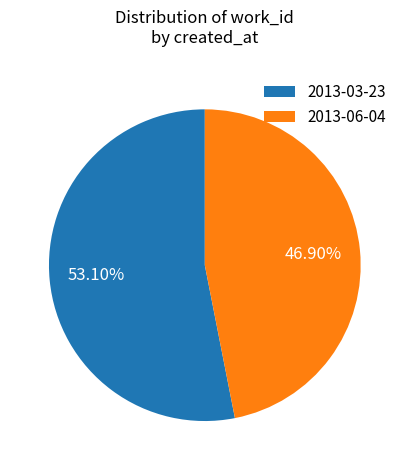

To the nearest percent, what is the average slice percentage?

50%